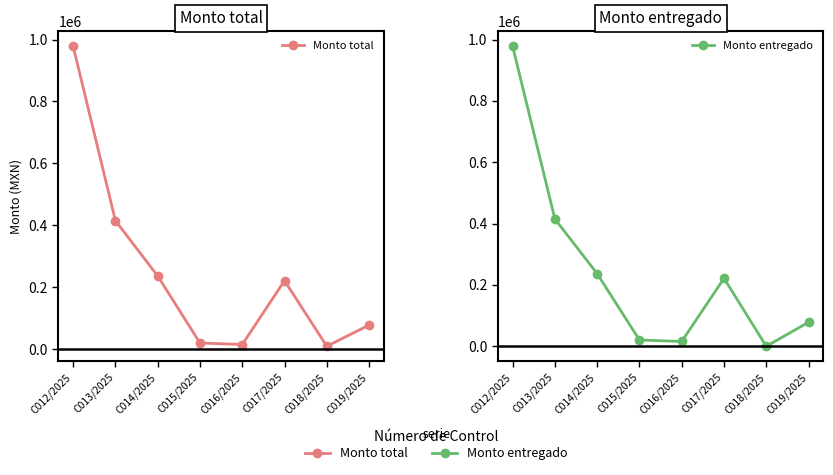

Where is the first local minimum for Monto total?

C016/2025